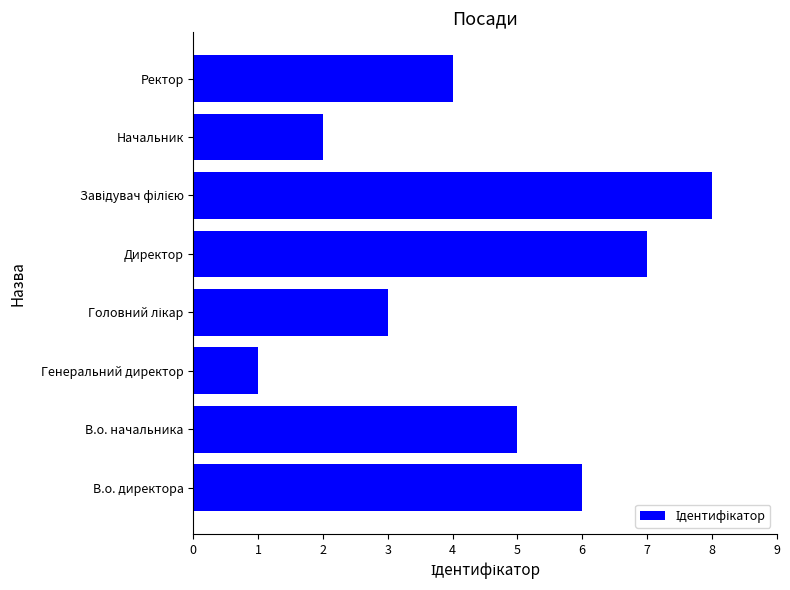

Reading top to bottom, extract all data points from this chart.

4	2	8	7	3	1	5	6